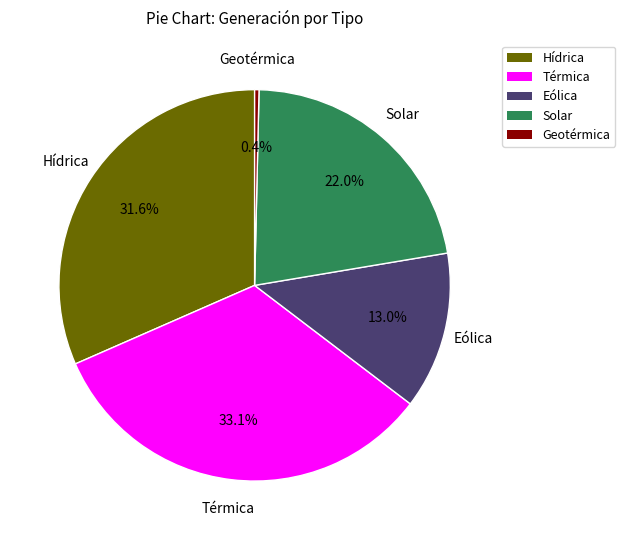

What is the largest slice in the pie chart?

Térmica